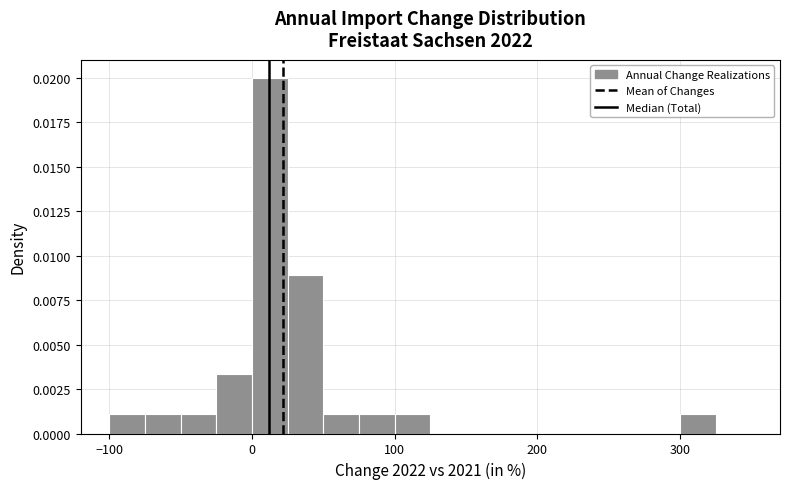

Around what value on the x-axis is the tallest bar? Give the approximate position of its centre, as read against the axis.

10